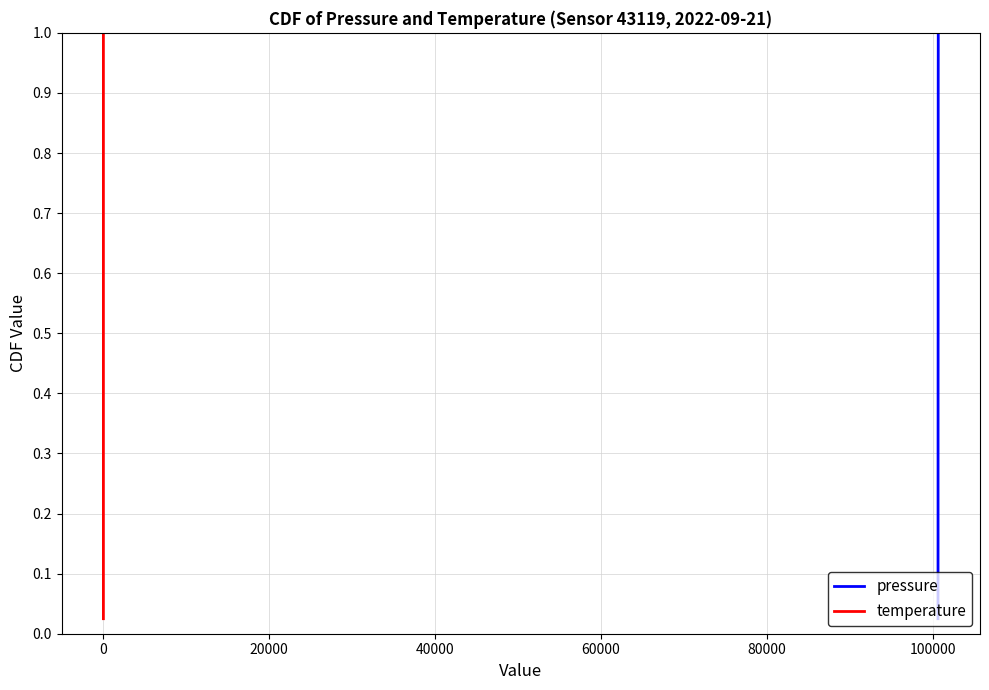

True or false: pressure and temperature intersect in this chart.

False